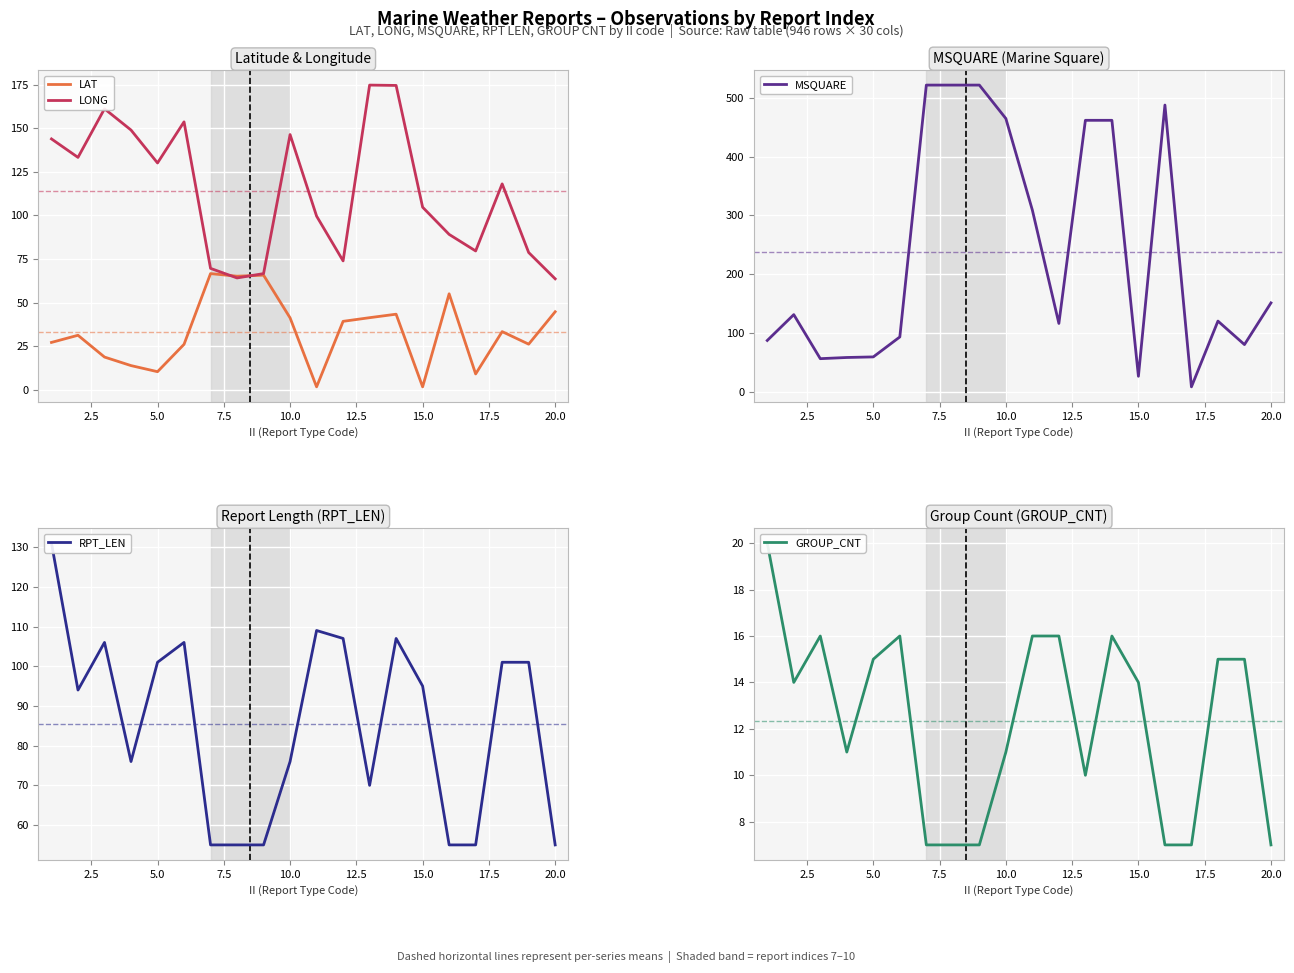

In MSQUARE, how many points are lower than both neighbors (excluding endpoints)?

5